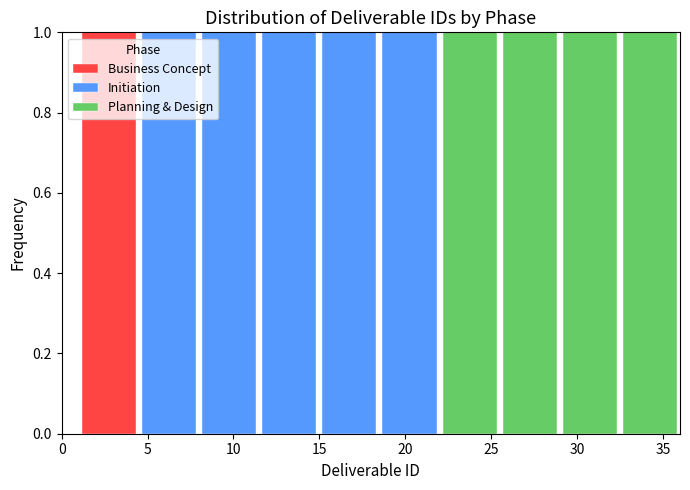

What is the total height of the stacked bar covering 15.0 to 18.5 on the x-axis? The values are not printed on the chart, so give them approximately, as read against the axis.

1